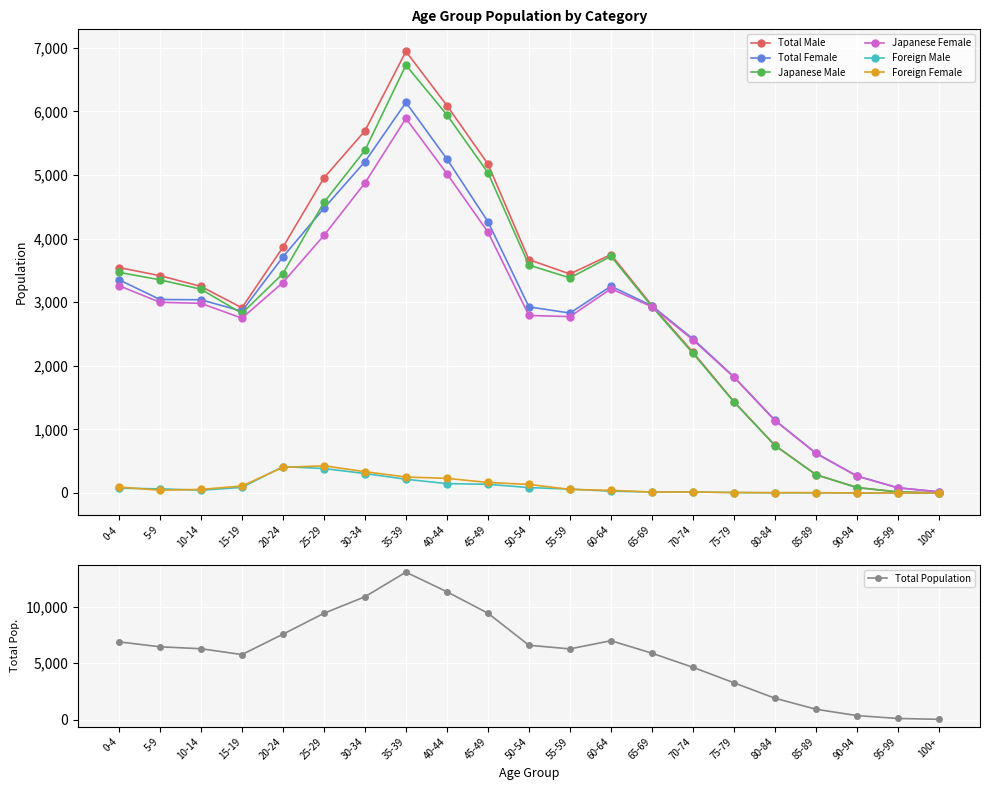

What is the difference between the maximum and minimum values in the Total Male series?

6944